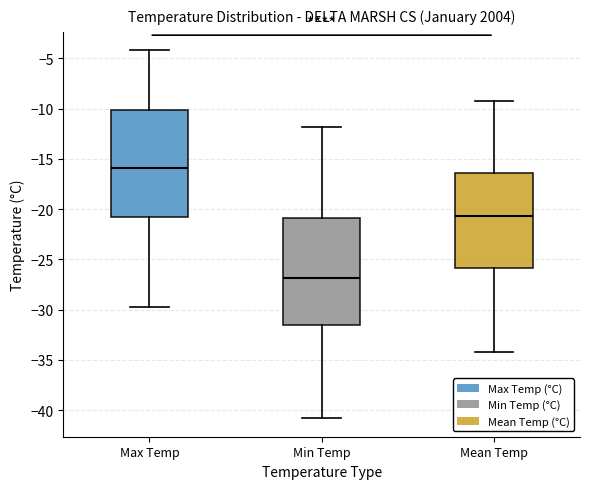

Reading left to right, transcribe this box plot: for each box, give where its median line is, the range the box spans, and where its two whiskers end, as read against the y-axis. The values are not printed on the chart, so give them approximately, as read against the axis.

Max Temp: median -16.0, box -20.5 to -10.0, whiskers -29.5 to -4.0
Min Temp: median -27.0, box -31.5 to -21.0, whiskers -41.0 to -12.0
Mean Temp: median -20.5, box -26.0 to -16.5, whiskers -34.0 to -9.0